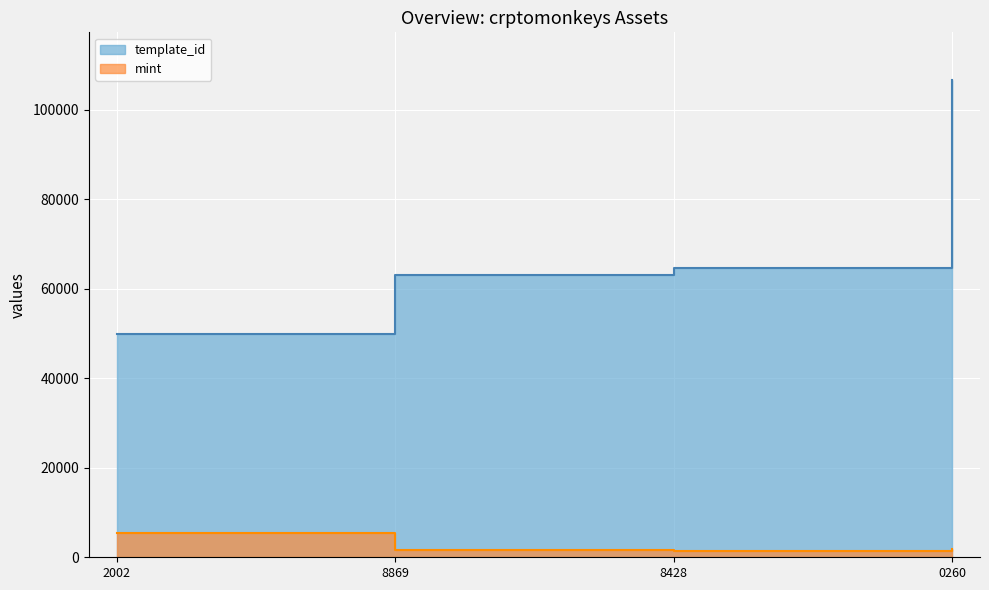

Between 8869 and 0260, which series saw the biggest shift?

template_id